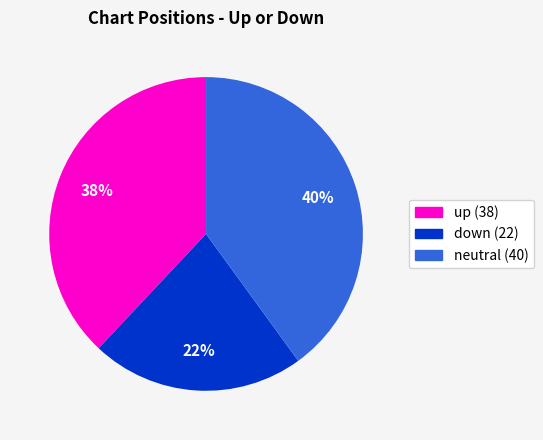

Does any single category account for the majority?

No